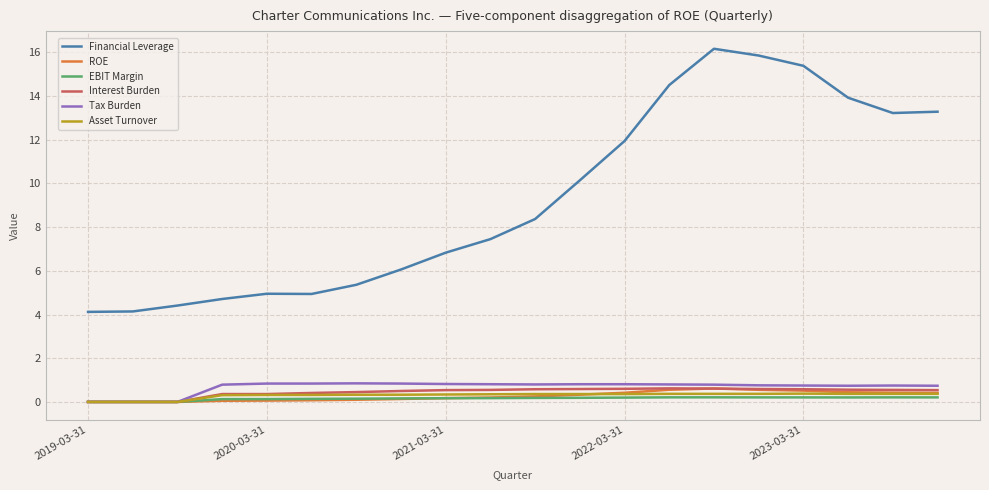

True or false: Interest Burden and Financial Leverage intersect in this chart.

False